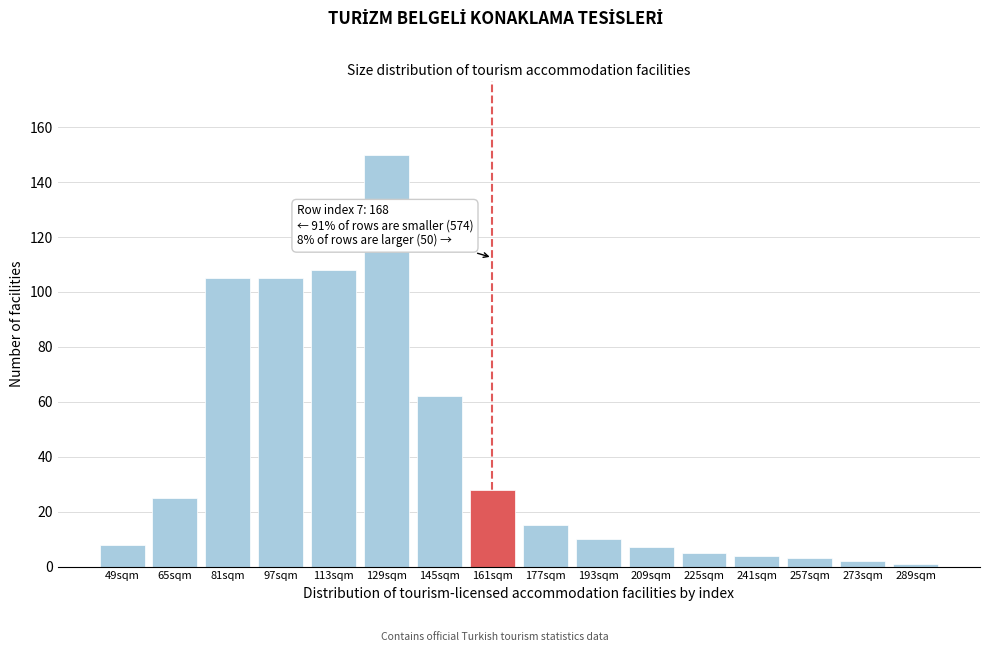

Reading right to left, transcribe all the data shown in this chart.

1	2	3	4	5	7	10	15	28	62	150	108	105	105	25	8